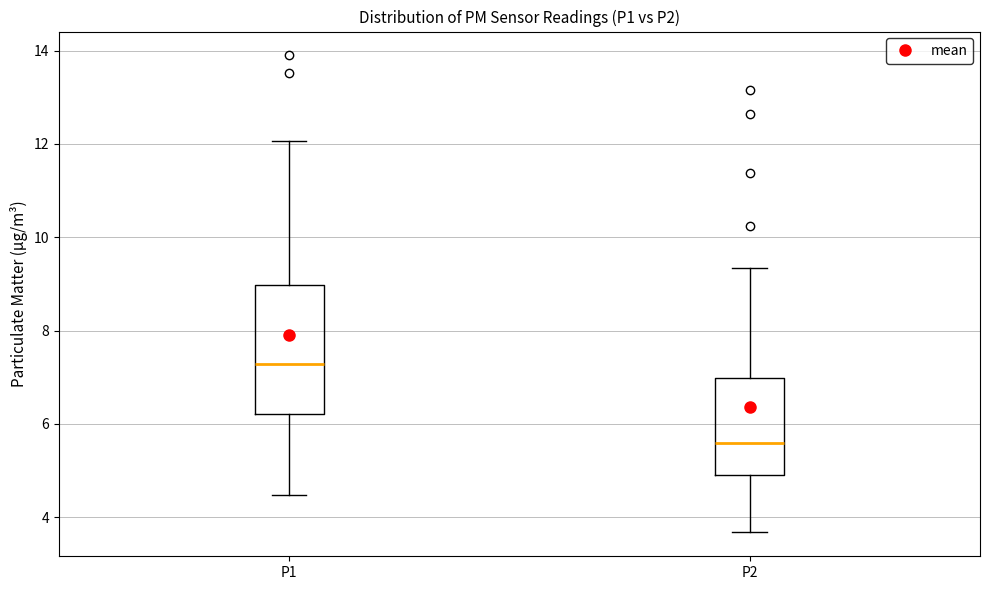

Which box is the tallest, from its lower edge to its upper edge?

P1